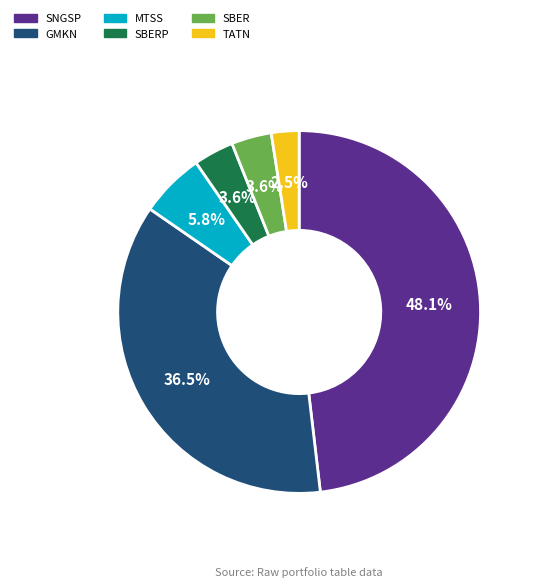

To the nearest percent, what is the average slice percentage?

17%